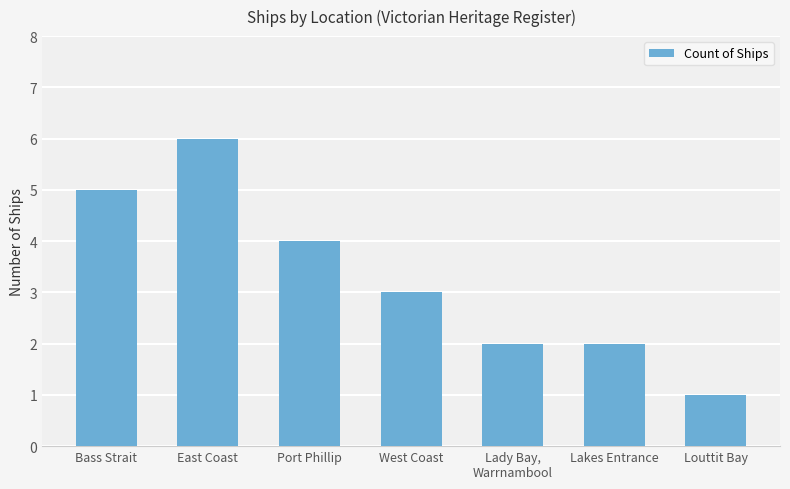

What is the greatest value displayed?

6